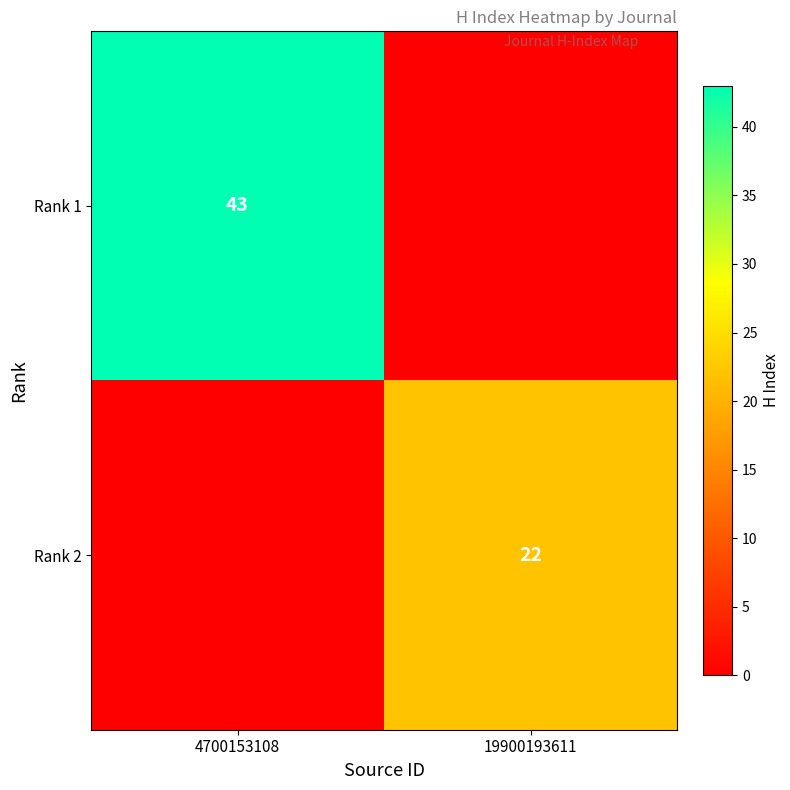

True or false: Rank 2 has a value of 11 at 19900193611.

False